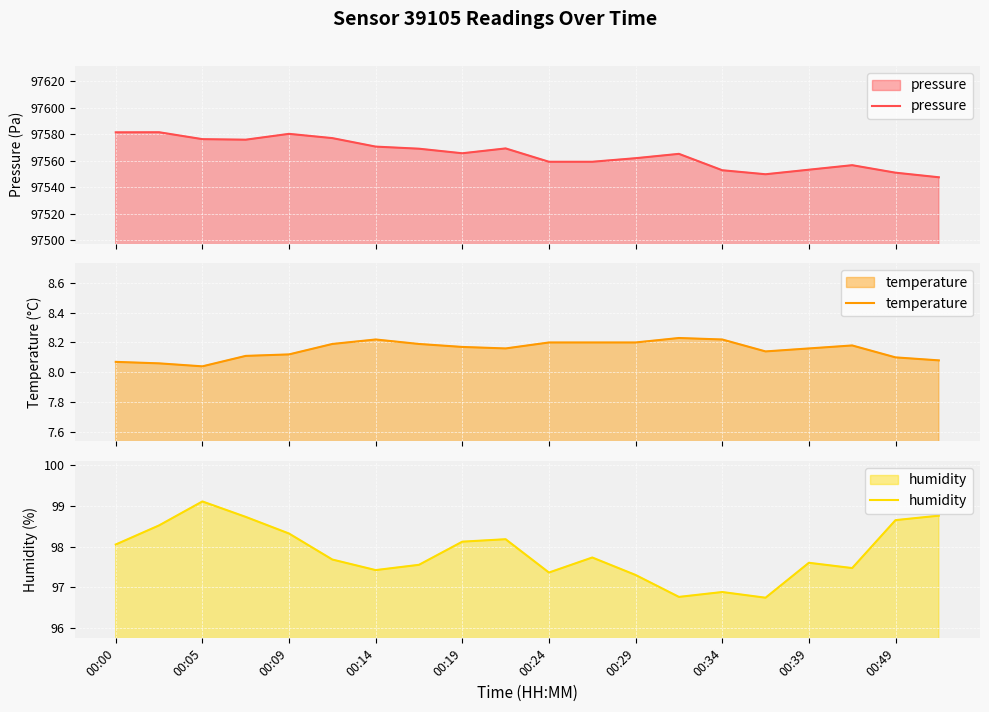

What is the value of the pressure point at the 1st from the left?

97581.3